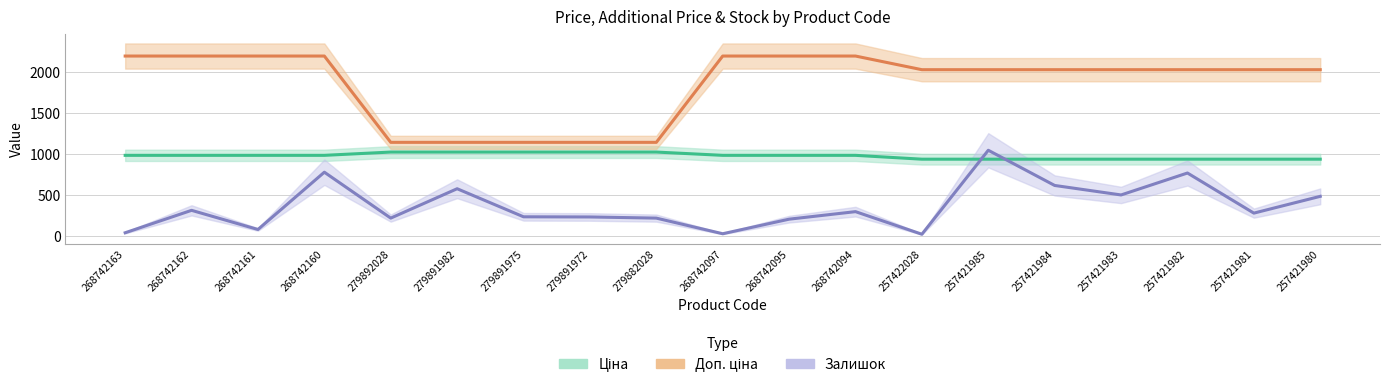

True or false: Залишок has more than 1 points higher than both neighbors.

True